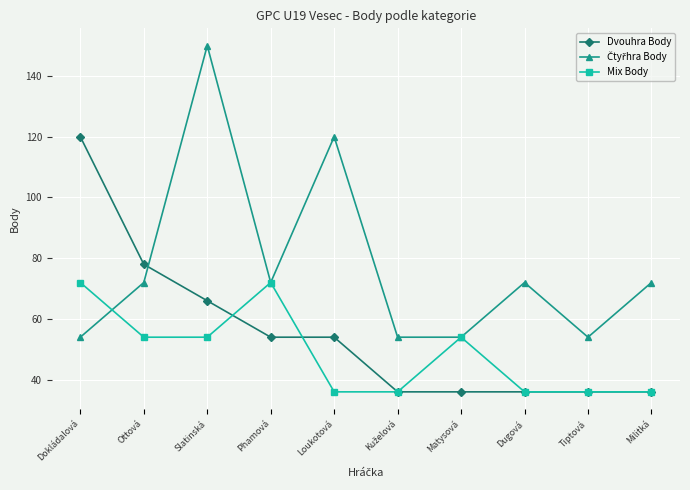

Which label corresponds to the largest value in the chart?

Slatinská